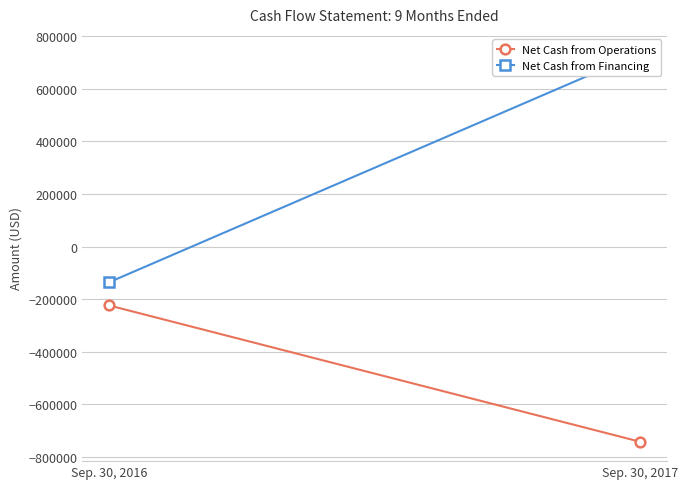

Is it true that Net Cash from Operations equals -223977 at Sep. 30, 2016?

True